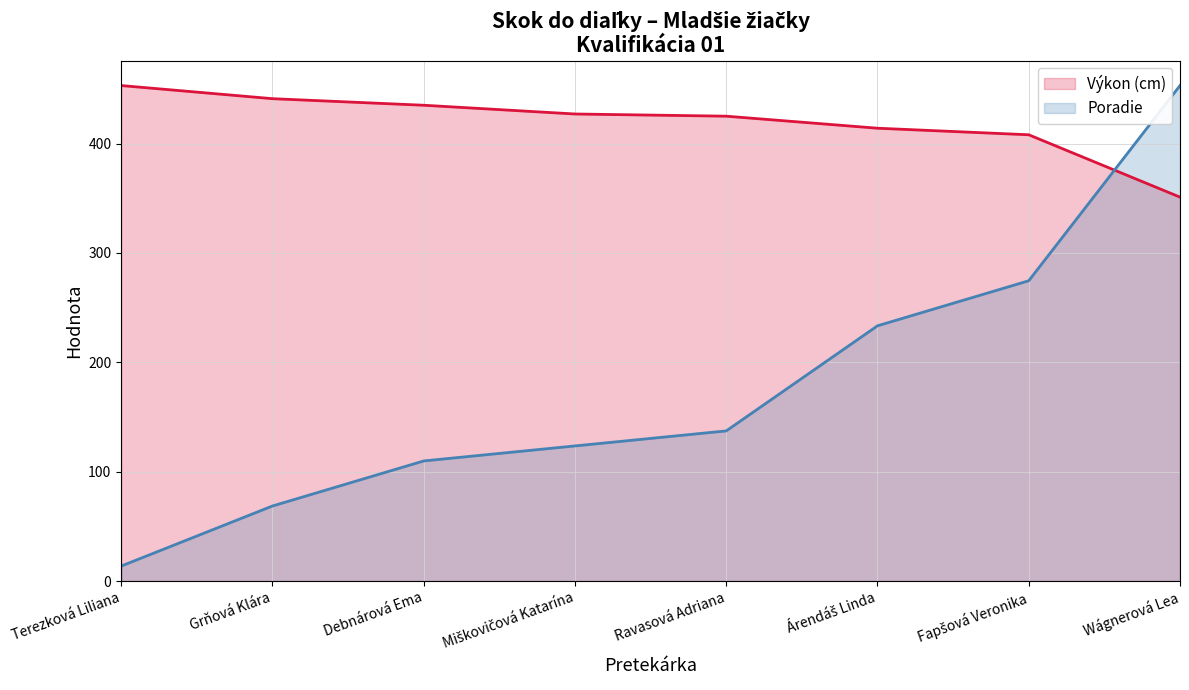

Rank the categories by Poradie (line, scaled) value from lowest to highest.

Terezková Liliana, Grňová Klára, Debnárová Ema, Miškovičová Katarína, Ravasová Adriana, Árendáš Linda, Fapšová Veronika, Wágnerová Lea